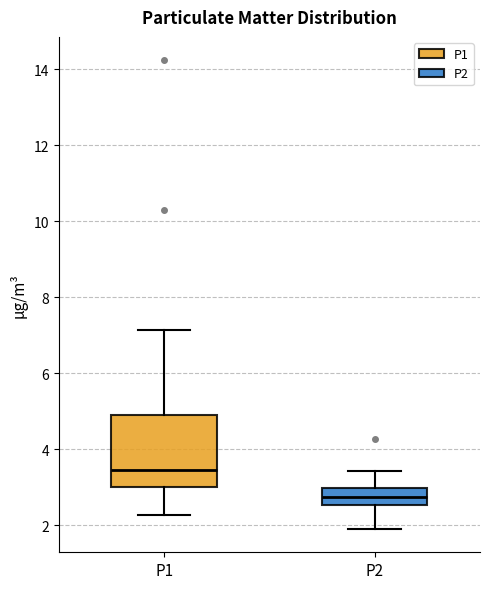

Which box's median line is the lowest?

P2